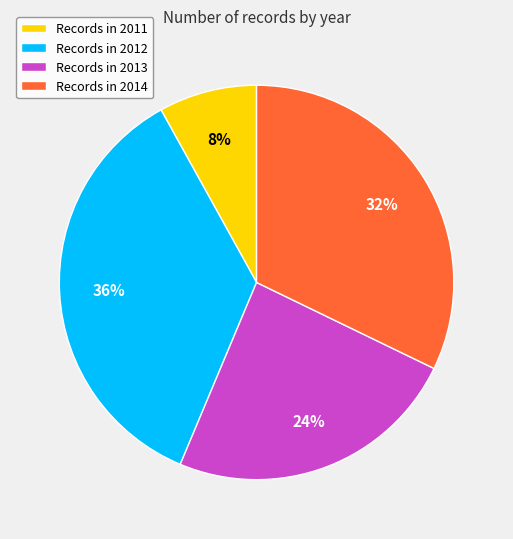

Is it true that Records in 2011 is 22% of the pie?

False